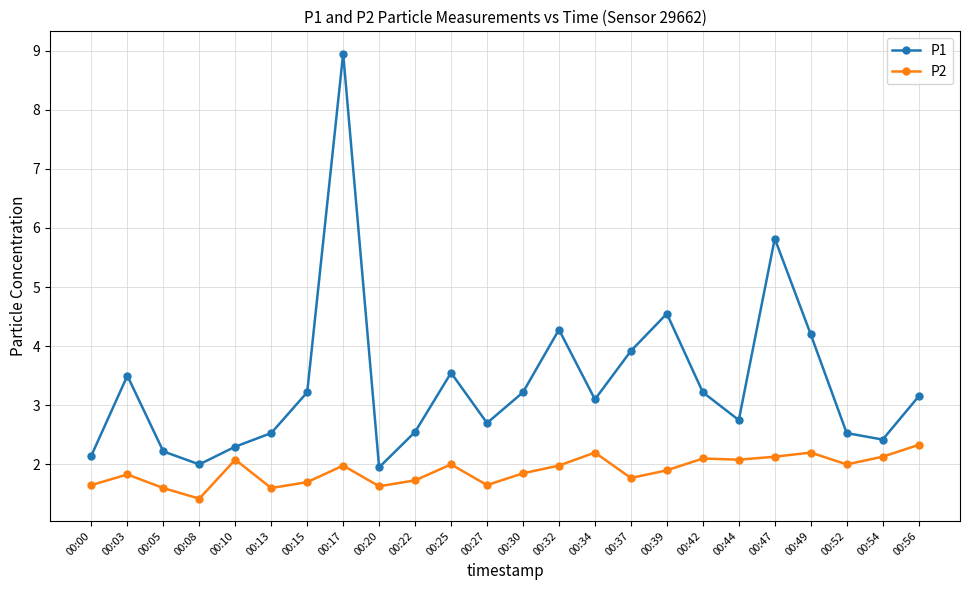

The P2 series shows 2.6 at 00:15. True or false?

False